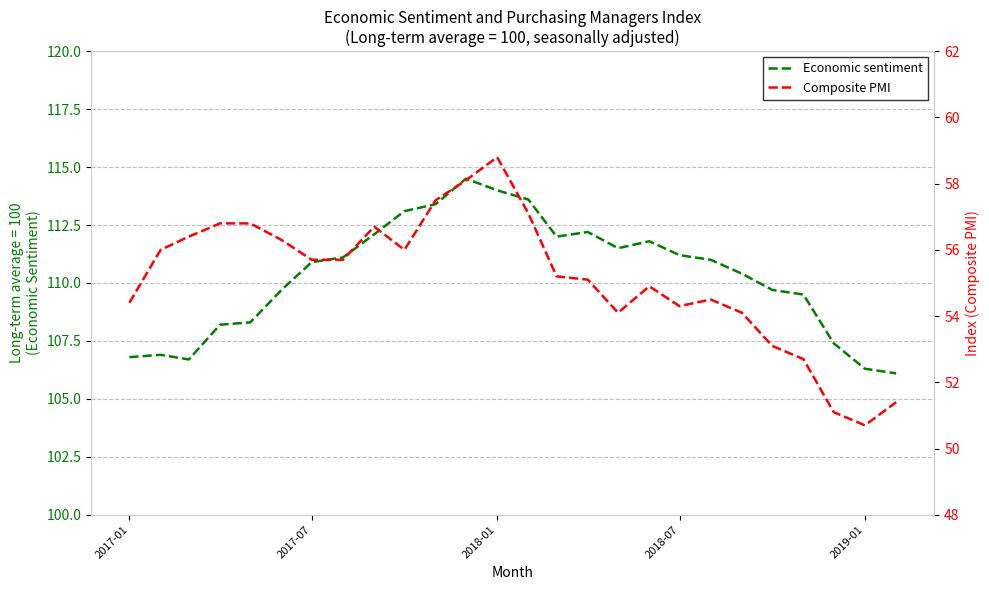

The value of Economic sentiment at 2019-01 is 106.3. True or false?

True